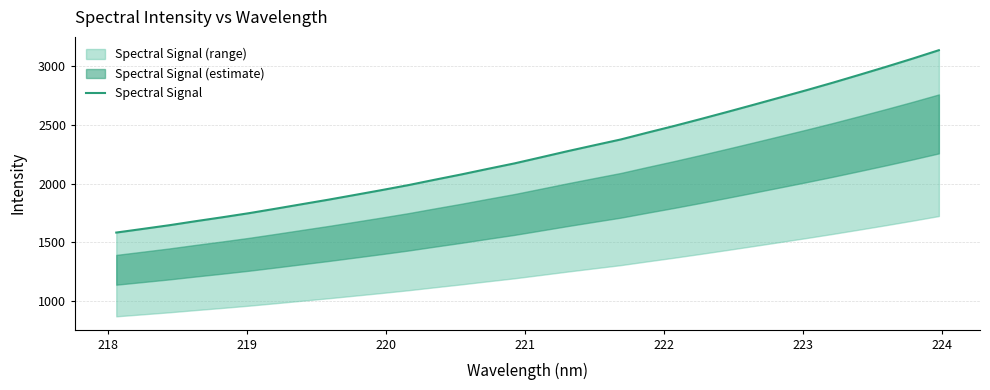

What is the difference between the maximum and minimum values?

1551.4